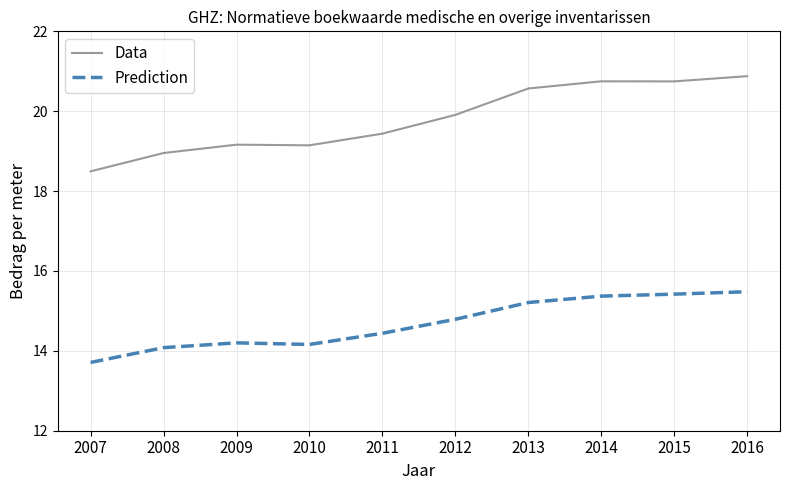

At 2016, list the series in order from smallest to largest.

Prediction, Data